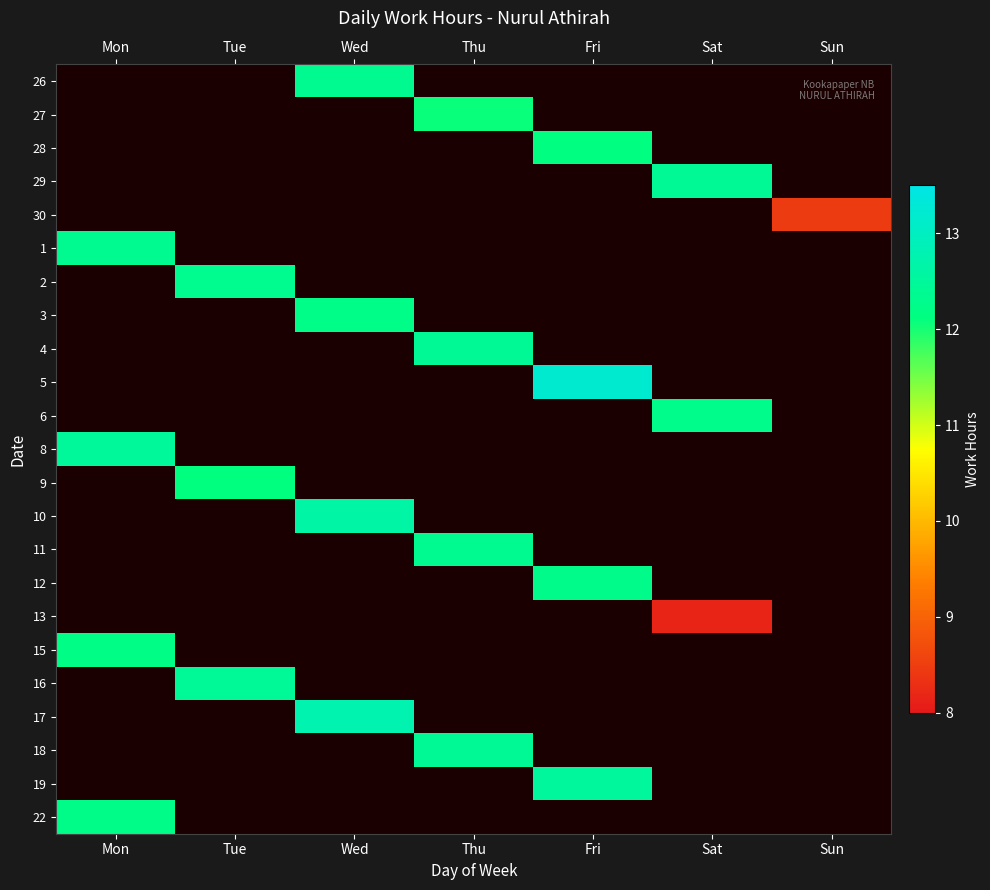

List the series in order of their peak value, highest first.

5, 17, 10, 19, 8, 16, 4, 18, 29, 11, 26, 1, 2, 12, 6, 22, 3, 15, 28, 9, 27, 30, 13